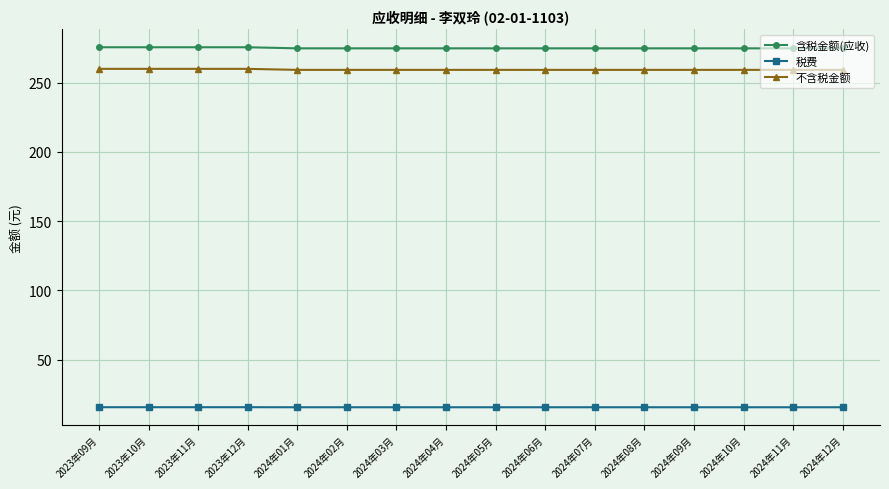

List the series in order of their peak value, highest first.

含税金额(应收), 不含税金额, 税费